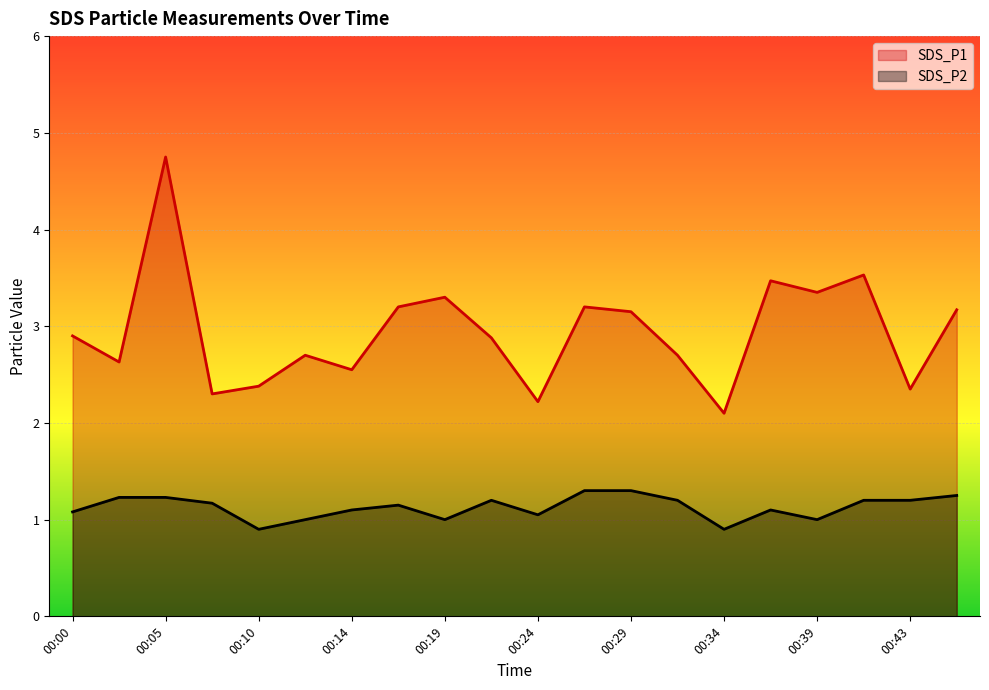

Which series has the largest range (max minus min)?

SDS_P1